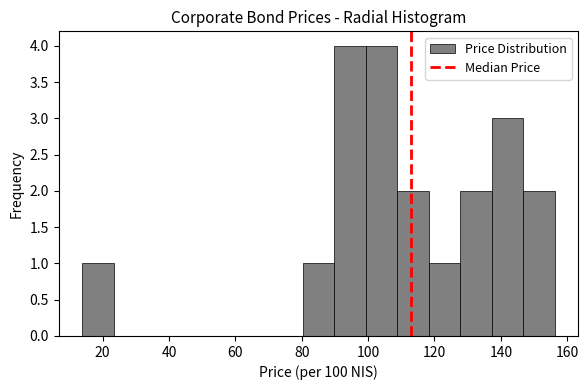

Reading left to right, transcribe this chart: for each bar, give the range it covers on the x-axis and its height. Neither the bar edges nor the heights are printed on the chart, so give them approximately, as read against the axes.

14 to 24: 1
24 to 32: 0
32 to 42: 0
42 to 52: 0
52 to 62: 0
62 to 70: 0
70 to 80: 0
80 to 90: 1
90 to 100: 4
100 to 108: 4
108 to 118: 2
118 to 128: 1
128 to 138: 2
138 to 146: 3
146 to 156: 2